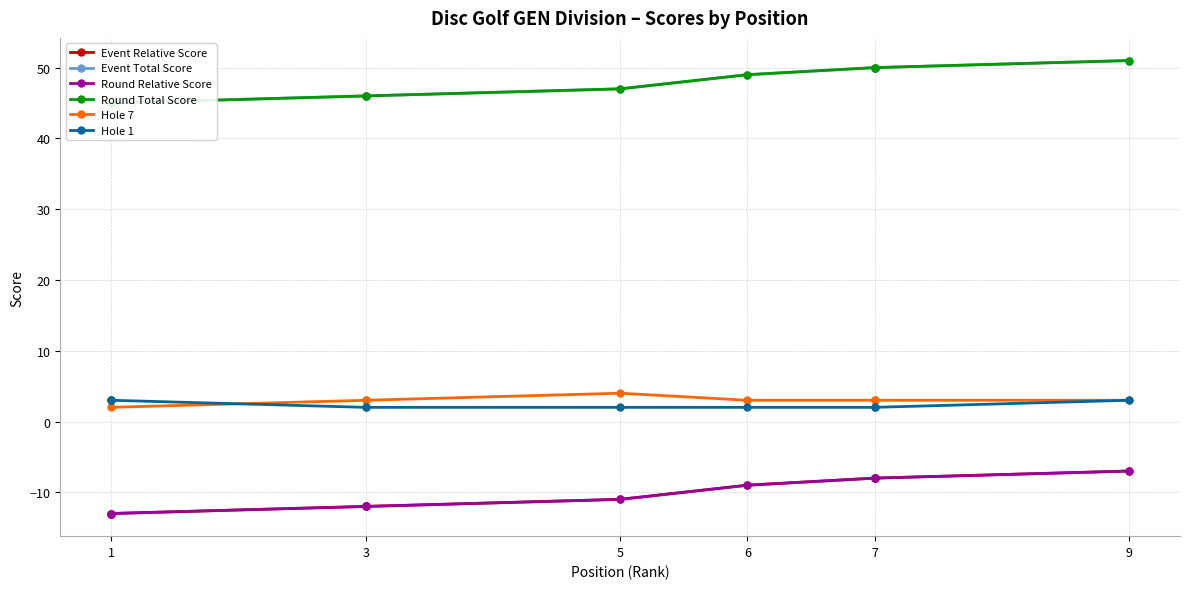

How many intersections are there between Hole 7 and Hole 1?

1